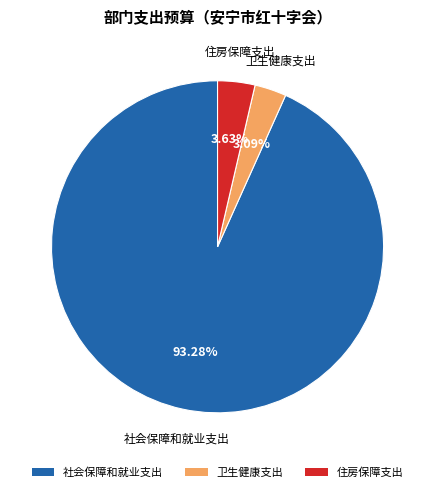

Rank the categories by value from lowest to highest.

卫生健康支出, 住房保障支出, 社会保障和就业支出